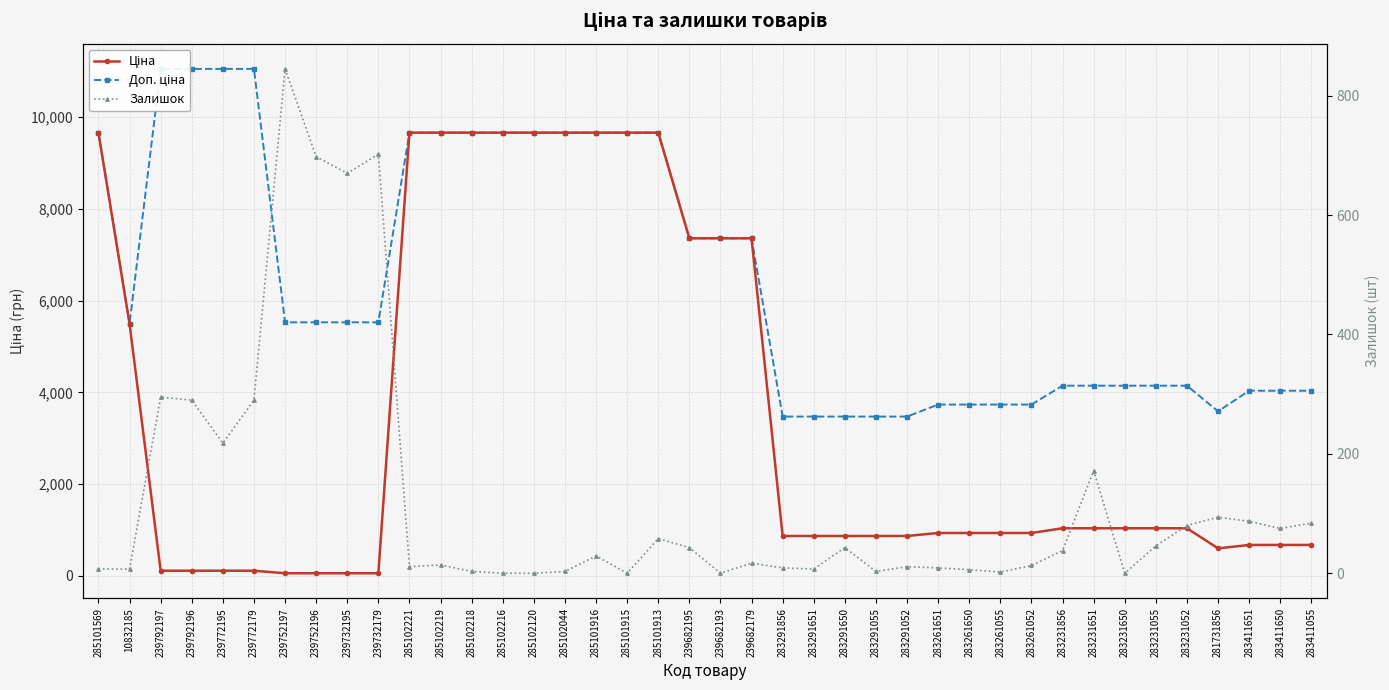

How many data points in Залишок are less than 29?

20